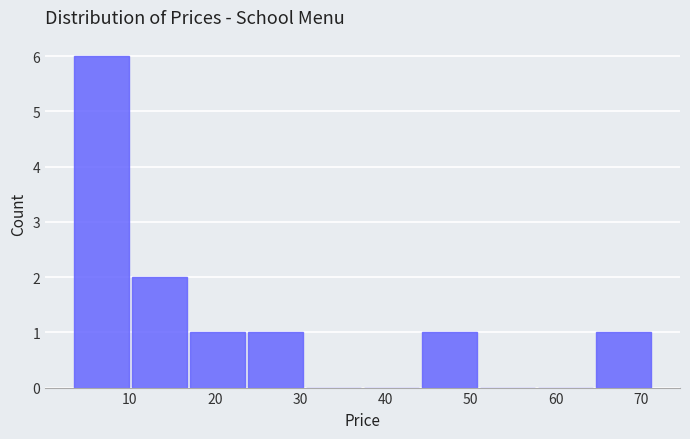

Reading left to right, transcribe this chart: for each bar, give the range it covers on the x-axis and its height. Neither the bar edges nor the heights are printed on the chart, so give them approximately, as read against the axes.

3.5 to 10.3: 6
10.3 to 17.1: 2
17.1 to 23.9: 1
23.9 to 30.7: 1
30.7 to 37.5: 0
37.5 to 44.3: 0
44.3 to 51.1: 1
51.1 to 57.9: 0
57.9 to 64.7: 0
64.7 to 71.5: 1